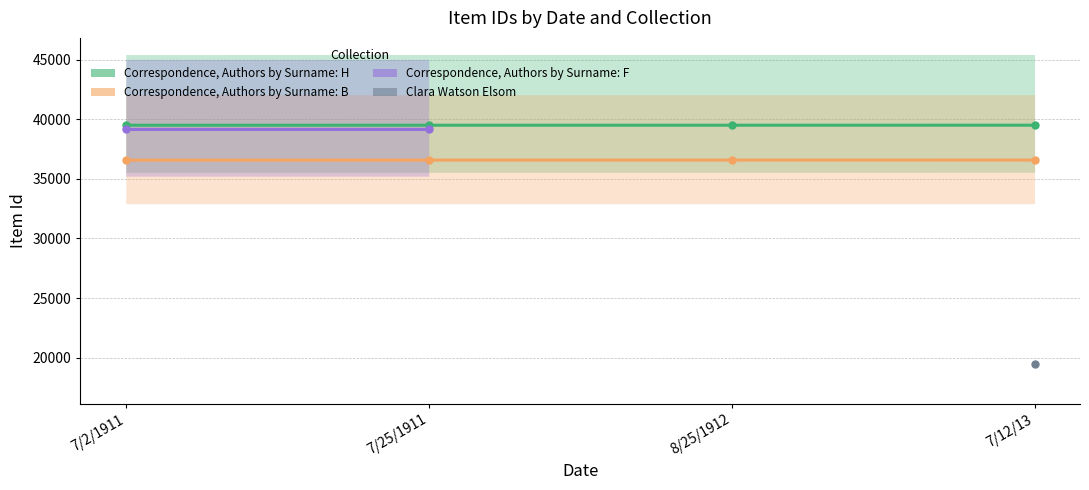

What value does the Correspondence, Authors by Surname: B series have at 7/25/1911?

39494